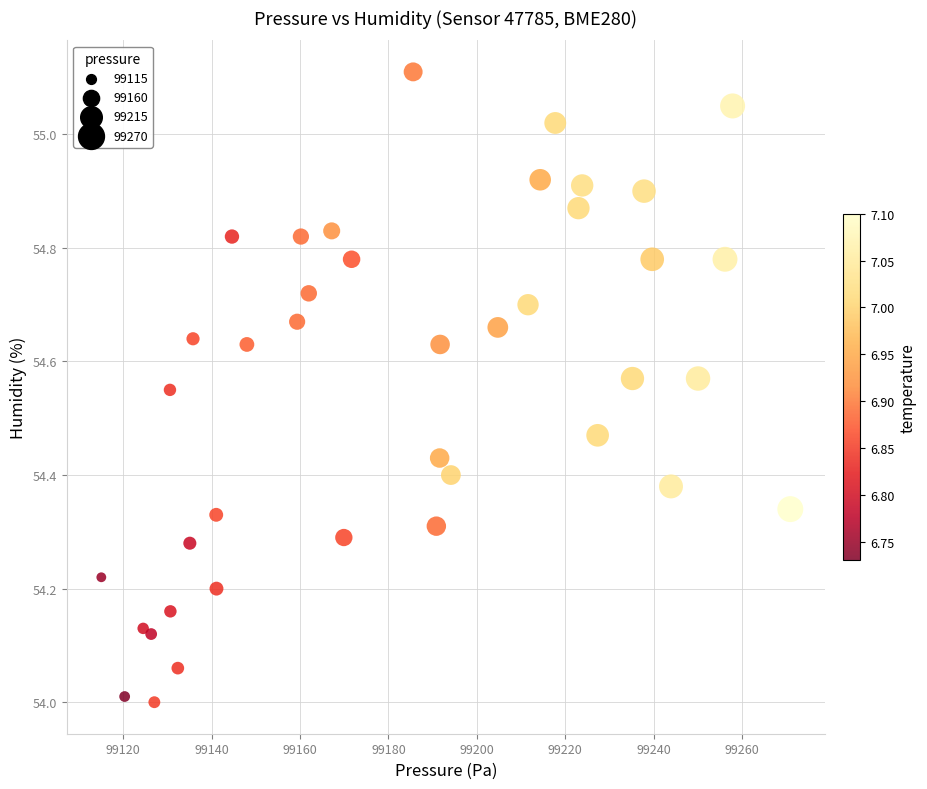

What is the range of Y values (max minus min)?

1.1